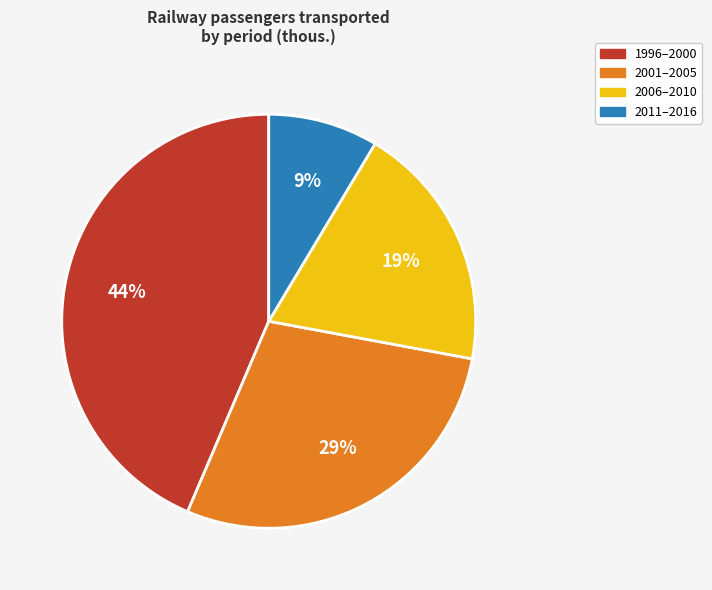

To the nearest percent, what is the difference between the largest and smallest slice percentages?

35%